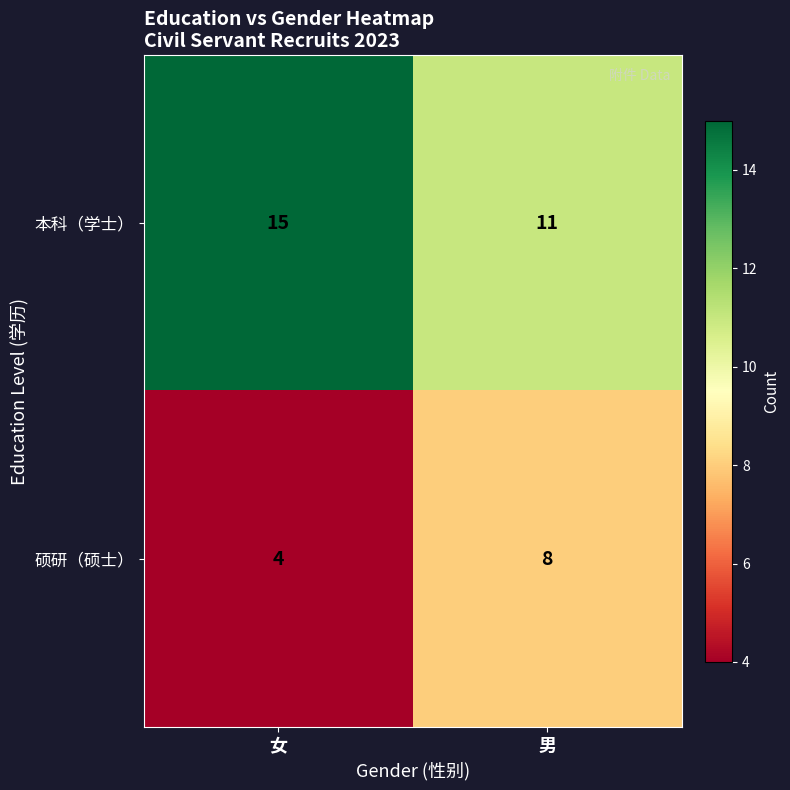

What is the sum of the 硕研（硕士） values at 女 and 男?

12